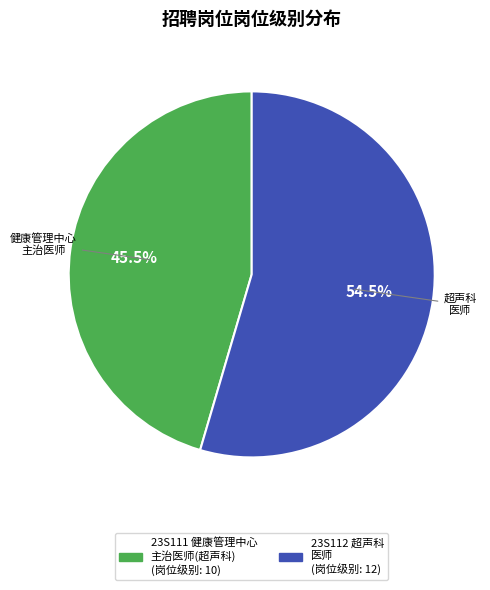

Is there any slice that represents more than half of the pie?

Yes